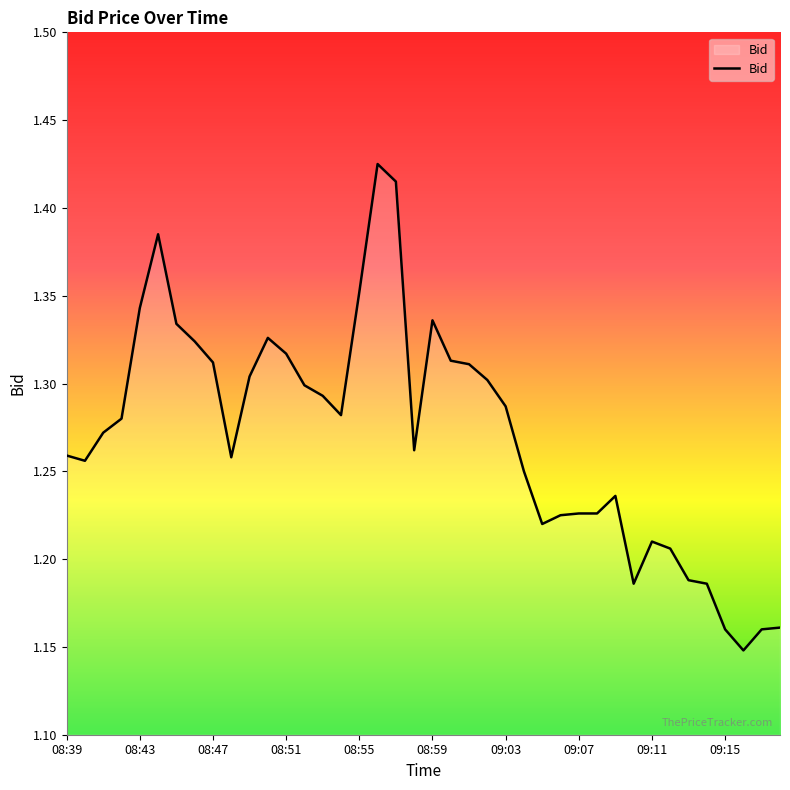

Does the chart have visible grid lines?

No